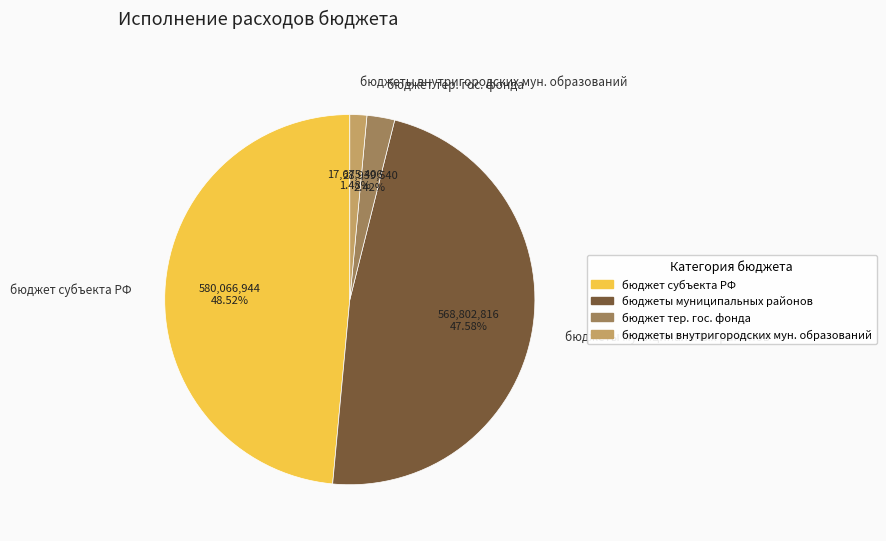

What is the ratio of the value at бюджеты муниципальных районов to the value at бюджет субъекта РФ?

1.0